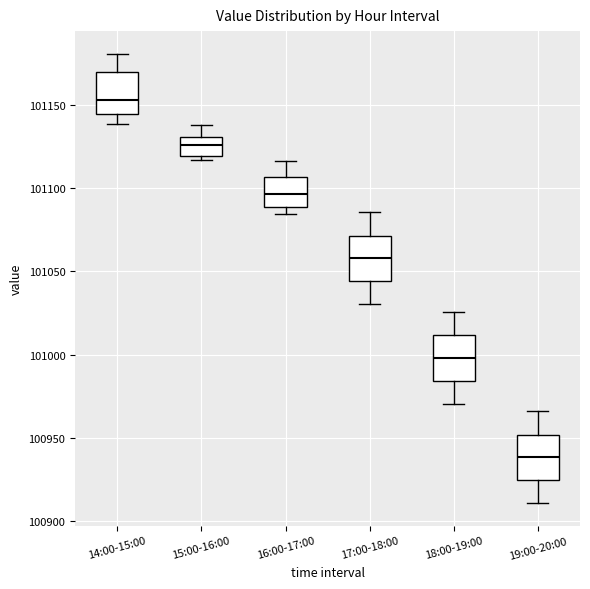

Where is the upper edge of the box for 19:00-20:00 on the y-axis? The values are not printed on the chart, so give them approximately, as read against the axis.

100950